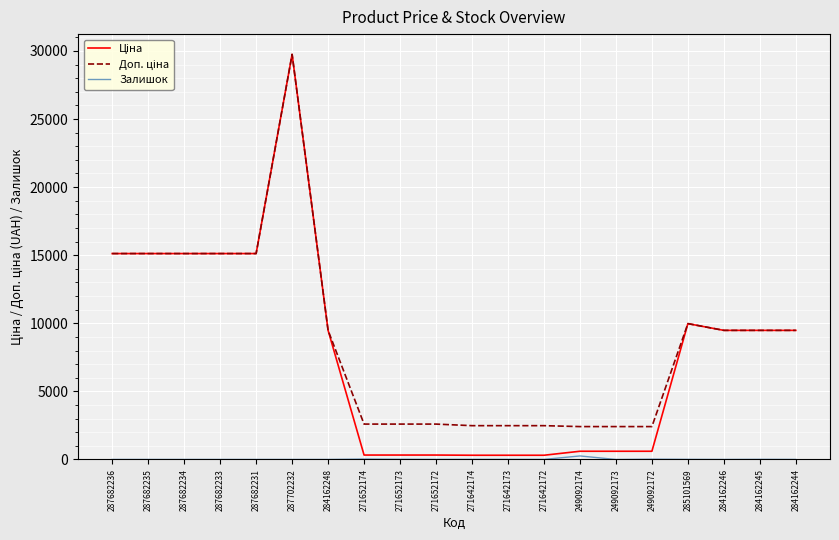

Which category has the highest value across all series?

287702232